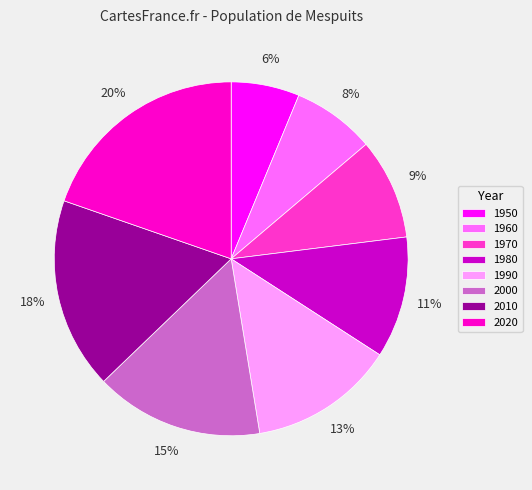

The 1960 slice represents 8% of the pie. True or false?

True